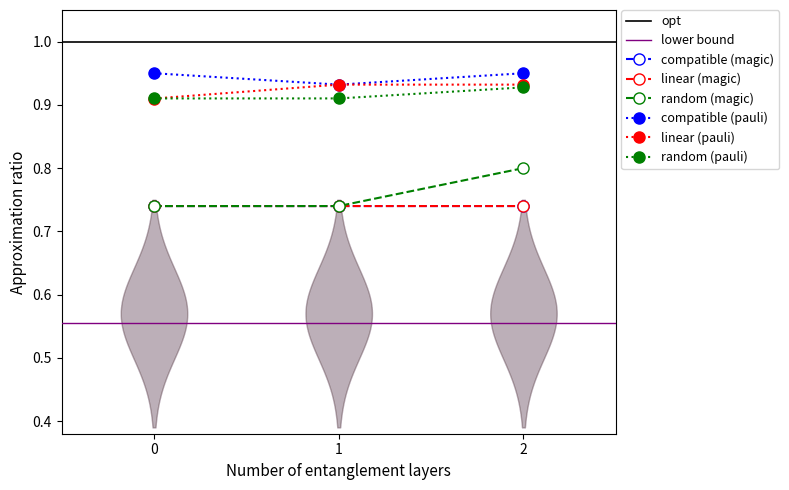

What is the lowest value of the random (pauli) series?

0.9